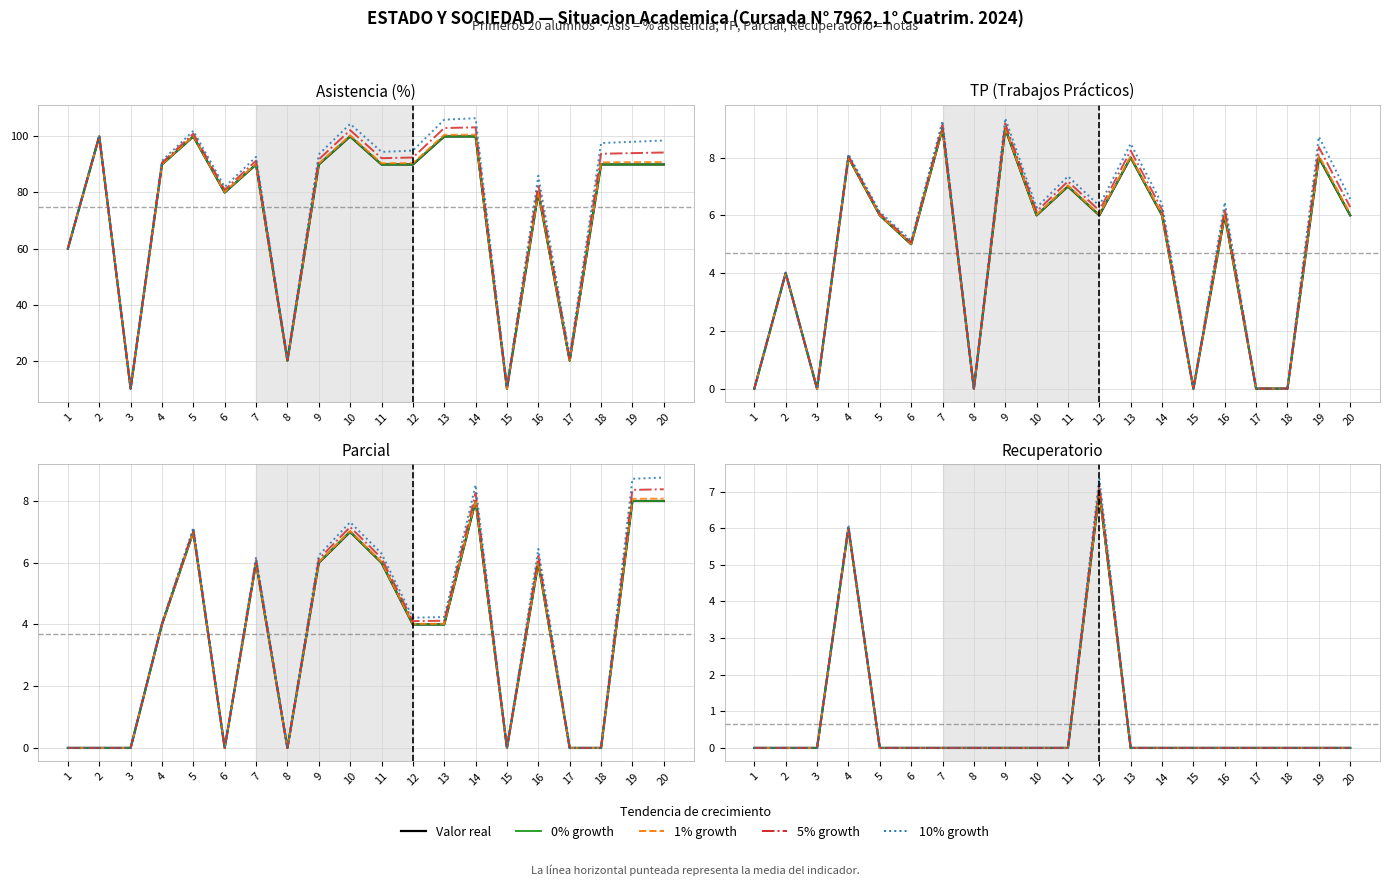

What is the value of the TP point at the 6th from the left?

5